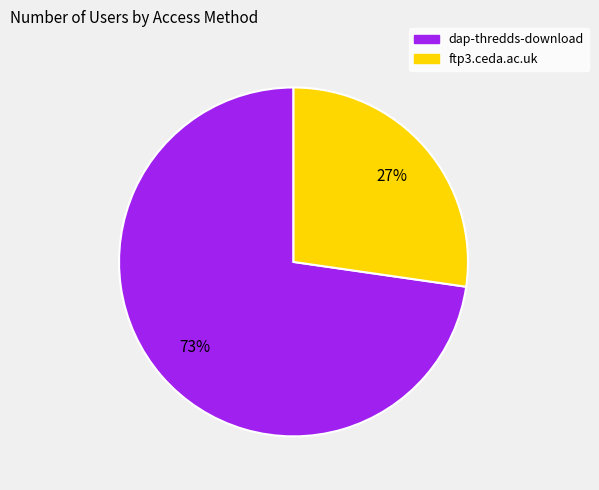

Count the number of slices in the pie.

2